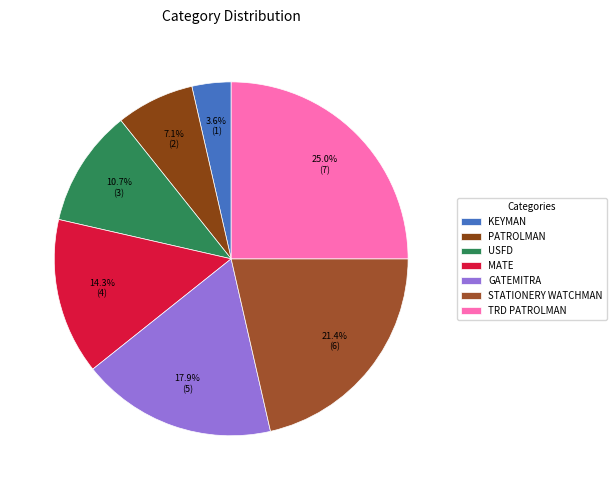

What is the smallest slice in the pie chart?

KEYMAN